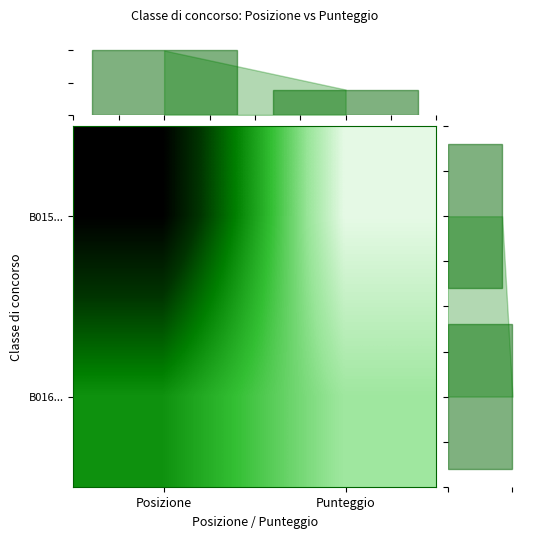

At which category does the chart reach its peak across all series?

Posizione